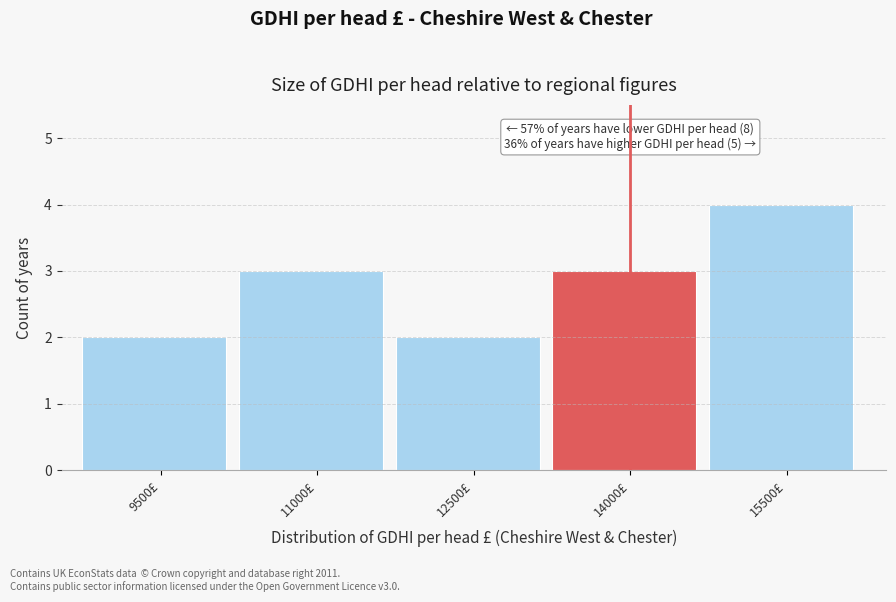

Reading left to right, transcribe all the data shown in this chart.

2	3	2	3	4